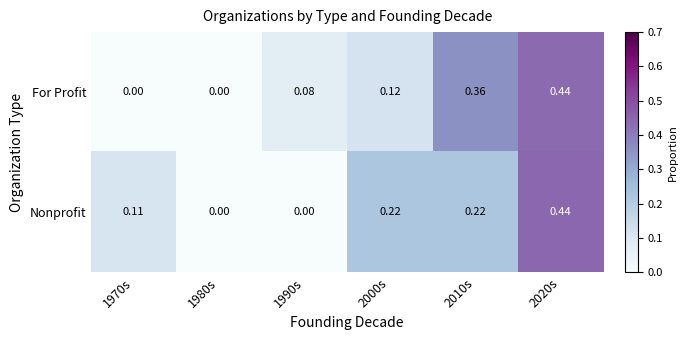

Which series changed the most between 1970s and 2020s?

For Profit